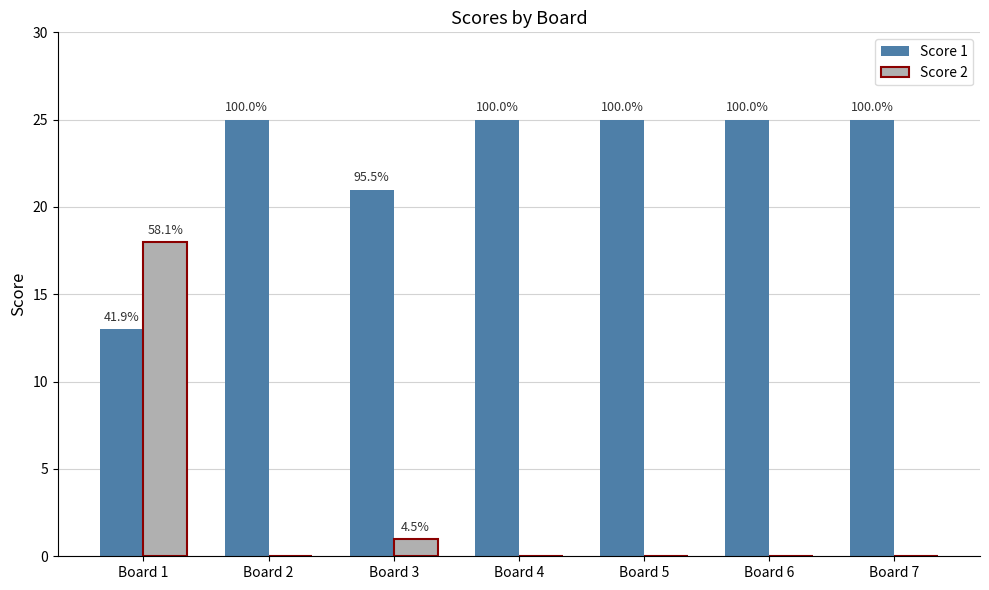

Which has a higher value, Board 4 or Board 5?

Board 4